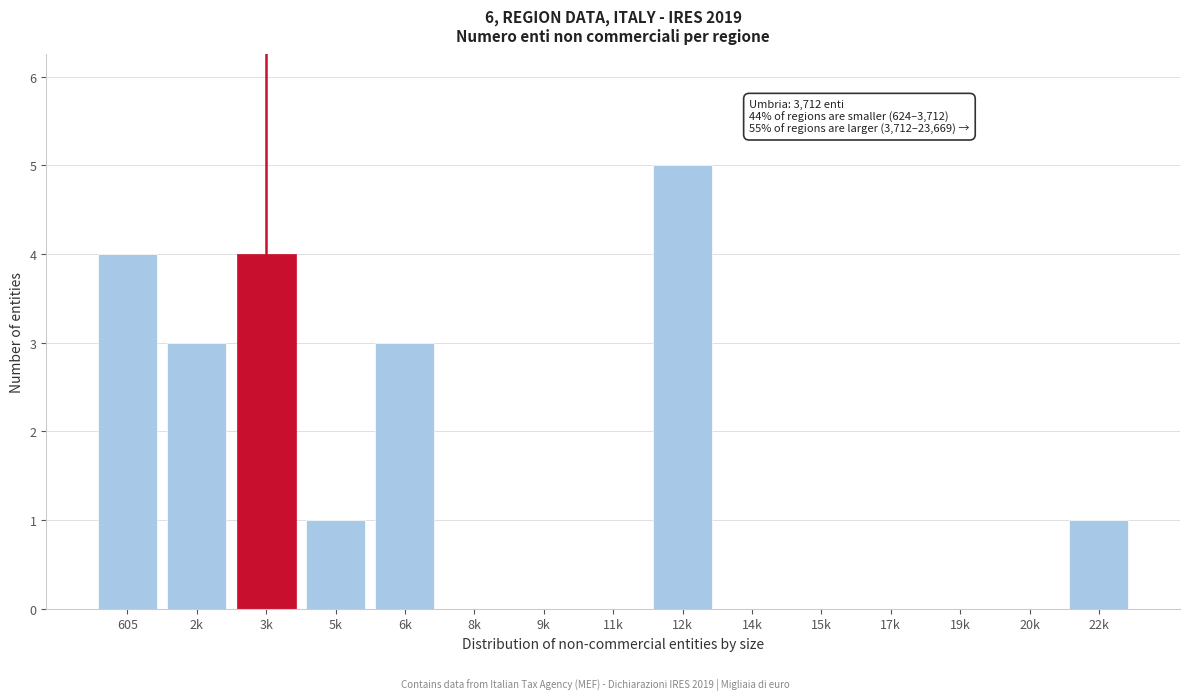

Reading left to right, list all the values displayed in this chart.

605=4	2k=3	3k=4	5k=1	6k=3	8k=0	9k=0	11k=0	12k=5	14k=0	15k=0	17k=0	19k=0	20k=0	22k=1